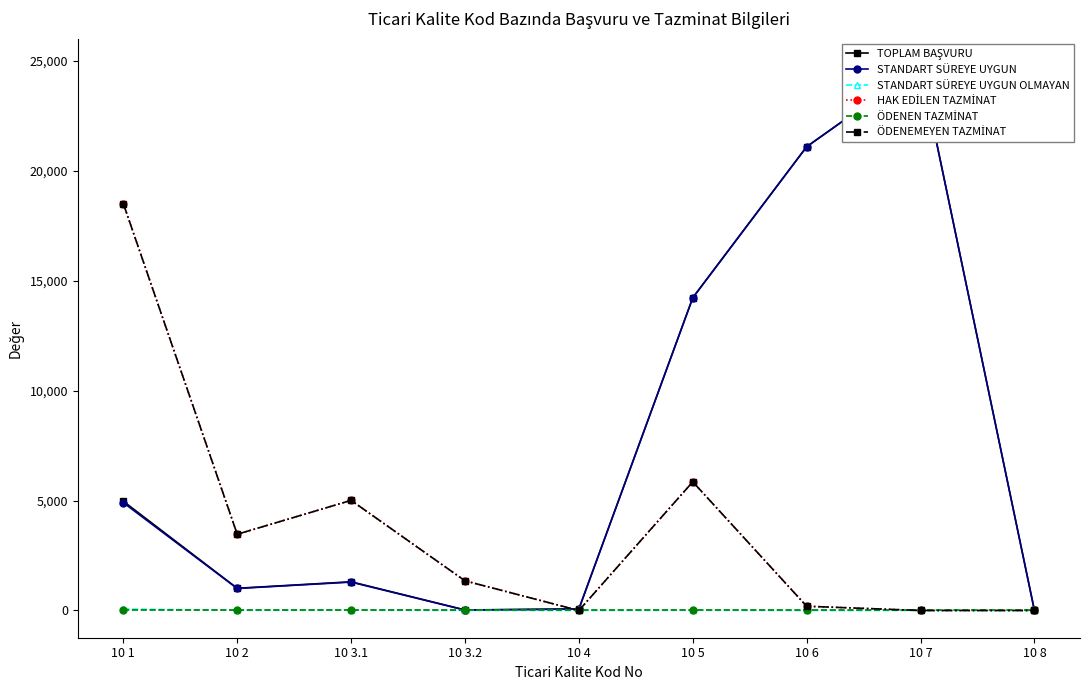

How many interior local peaks does the ÖDENEMEYEN TAZMİNAT series have?

2